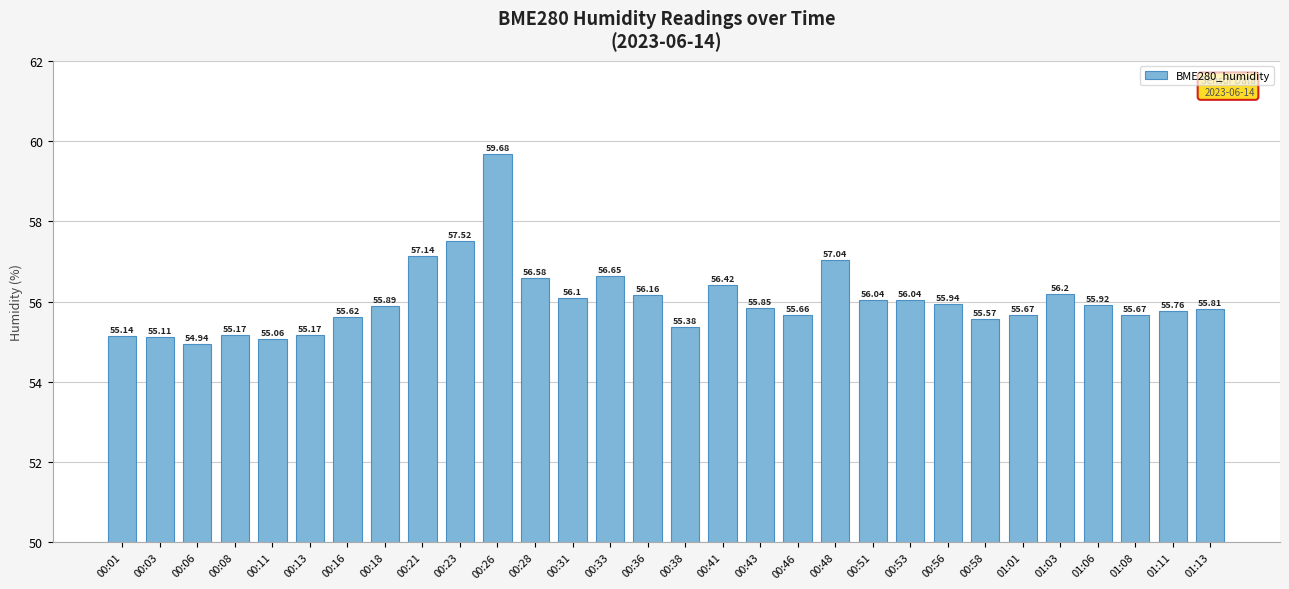

How many values are below 55?

1